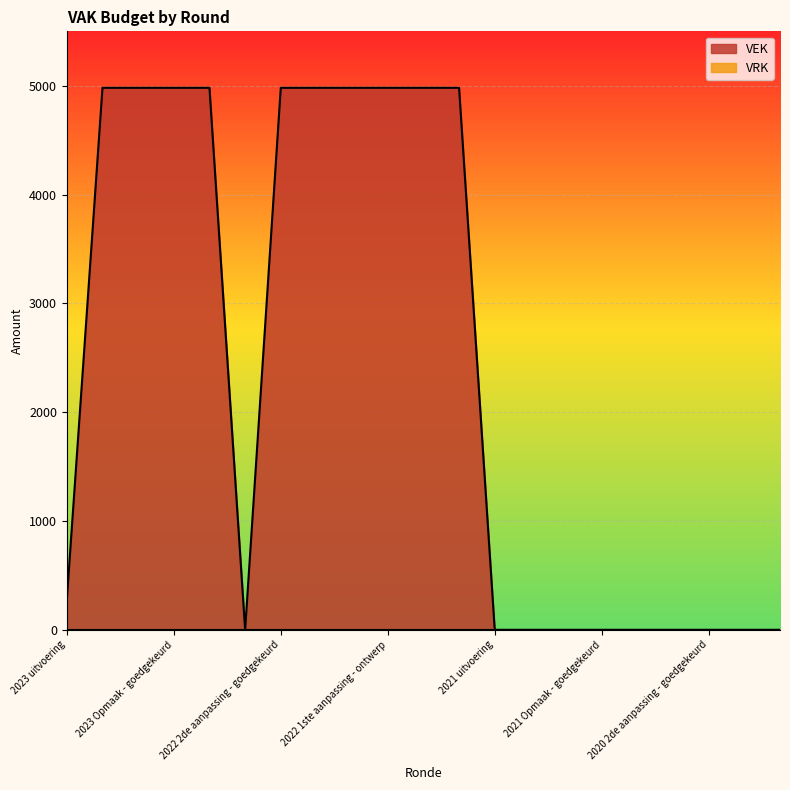

Reading left to right, what are all the values shown in this chart?

2023 uitvoering=280	2023 1ste aanpassing - goedgekeurd=4981	2023 1ste aanpassing - ontwerp=4981	2023 Opmaak - goedgekeurd=4981	2023 Opmaak - ontwerp=4981	2022 uitvoering=0	2022 2de aanpassing - goedgekeurd=4981	2022 2de aanpassing - ontwerp=4981	2022 1ste aanpassing - goedgekeurd=4981	2022 1ste aanpassing - ontwerp=4981	2022 Opmaak - goedgekeurd=4981	2022 Opmaak - ontwerp=4981	2021 uitvoering=0	2021 1ste aanpassing - goedgekeurd=0	2021 1ste aanpassing - ontwerp=0	2021 Opmaak - goedgekeurd=0	2021 Opmaak - ontwerp=0	2020 uitvoering=0	2020 2de aanpassing - goedgekeurd=0	2020 2de aanpassing - ontwerp=0	2020 1ste aanpassing - goedgekeurd=0